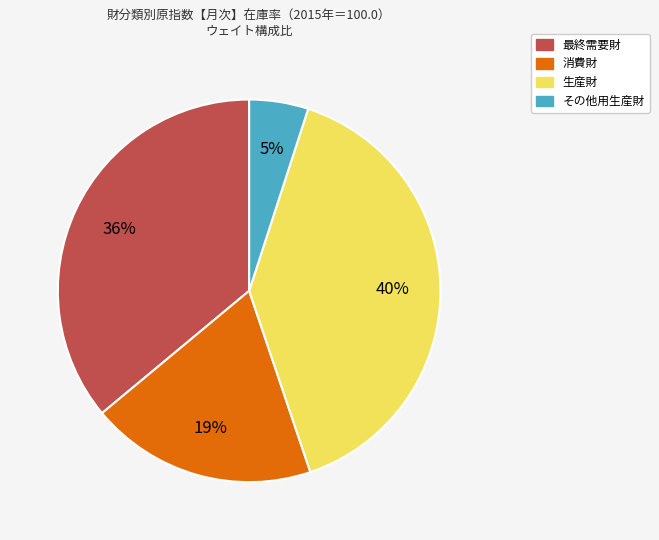

Is it true that 最終需要財 is 30% of the pie?

False